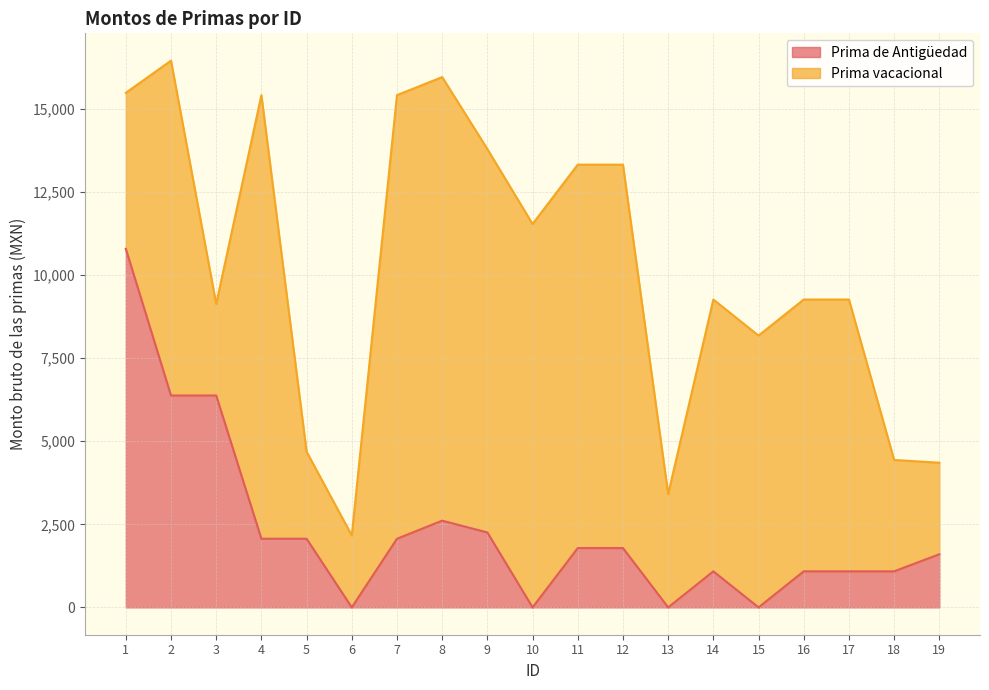

Which label corresponds to the smallest value in the chart?

6